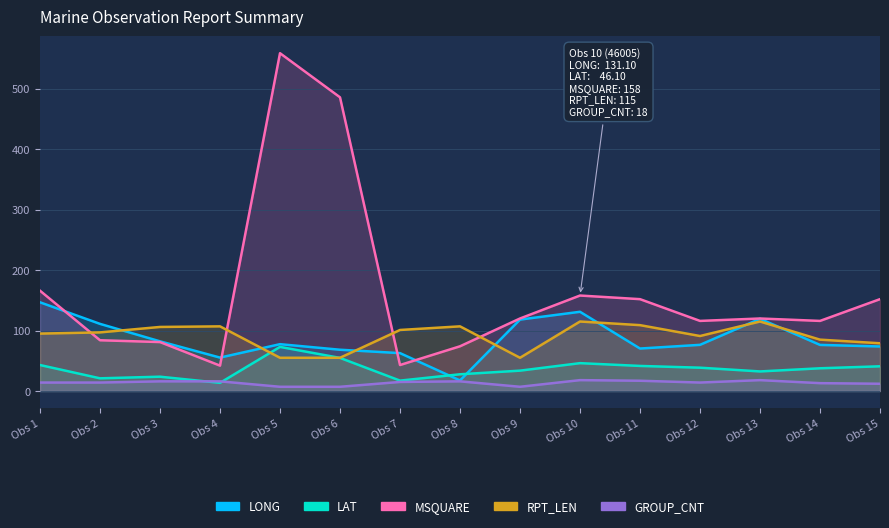

What is the lowest value of the GROUP_CNT series?

7.0